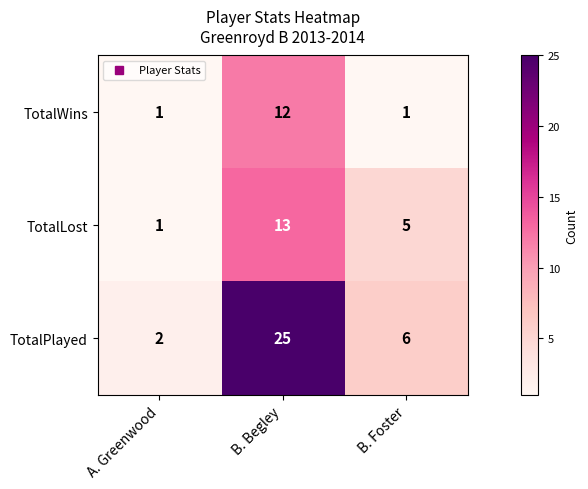

At which label does TotalLost reach its peak?

B. Begley